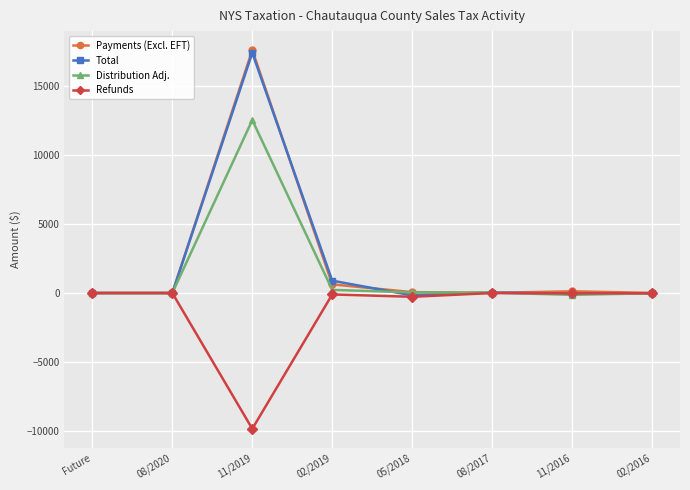

How many data points does each series have?

8